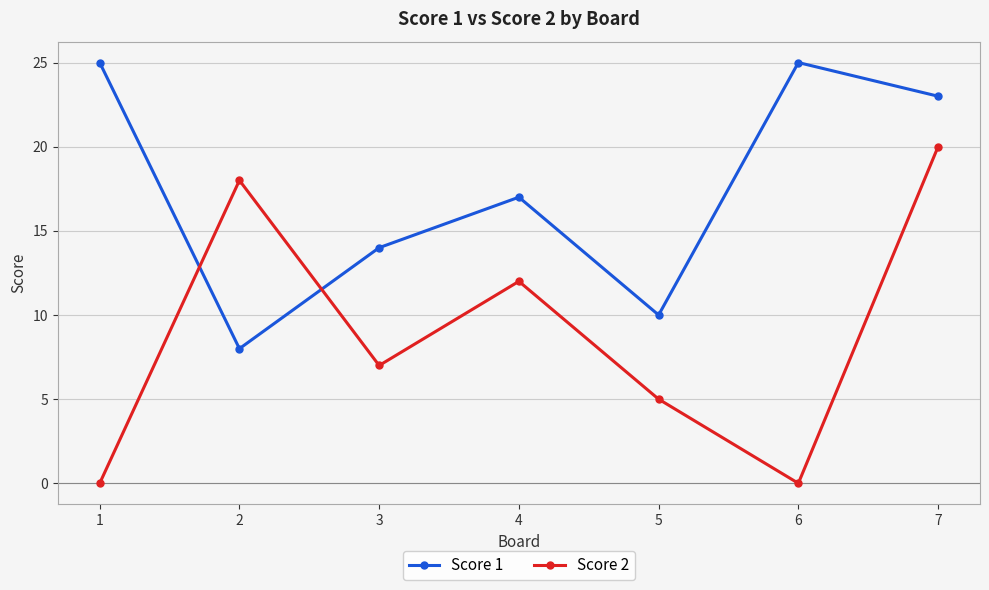

What is the sum of all Score 2 values?

62